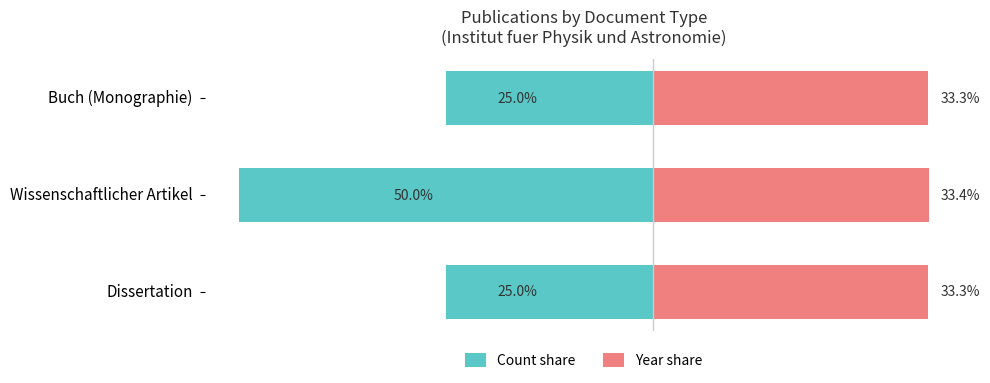

Reading left to right, what are all the values shown in this chart?

Count share: −60=-25.0	−40=-50.0	−20=-25.0
Year share: −60=33.3	−40=33.4	−20=33.3